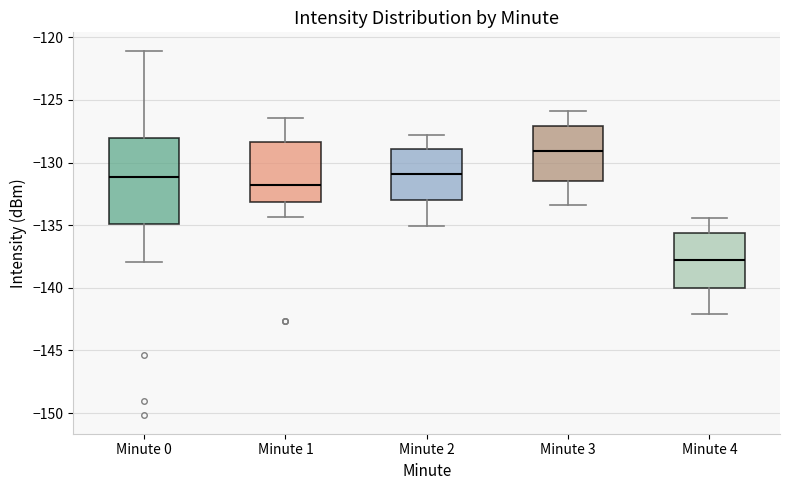

Reading left to right, transcribe this box plot: for each box, give where its median line is, the range the box spans, and where its two whiskers end, as read against the y-axis. The values are not printed on the chart, so give them approximately, as read against the axis.

Minute 0: median -131.0, box -135.0 to -128.0, whiskers -138.0 to -121.0
Minute 1: median -132.0, box -133.0 to -128.5, whiskers -134.5 to -126.5
Minute 2: median -131.0, box -133.0 to -129.0, whiskers -135.0 to -128.0
Minute 3: median -129.0, box -131.5 to -127.0, whiskers -133.5 to -126.0
Minute 4: median -137.5, box -140.0 to -135.5, whiskers -142.0 to -134.5